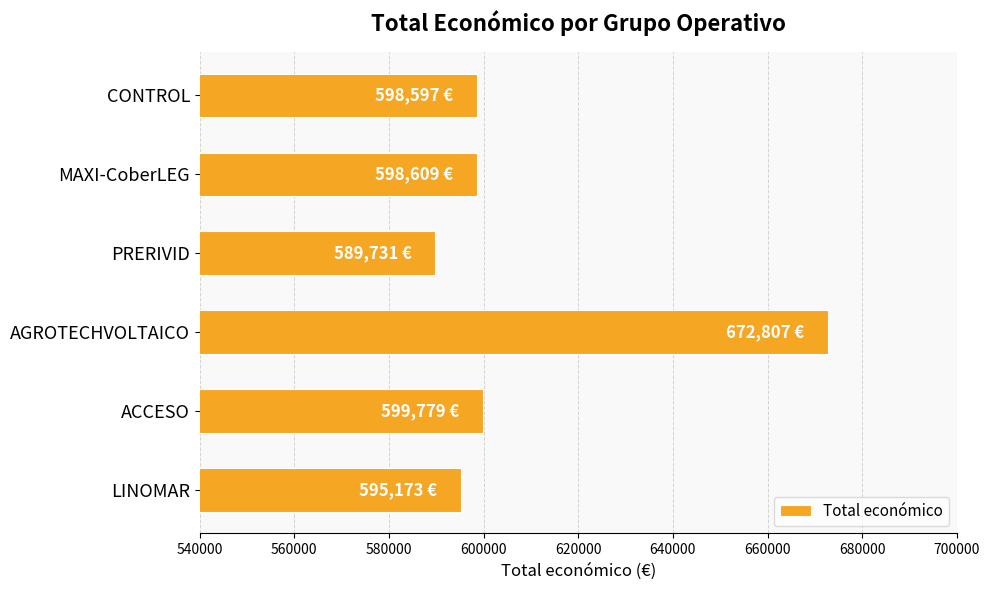

What is the difference between the maximum and minimum values?

83076